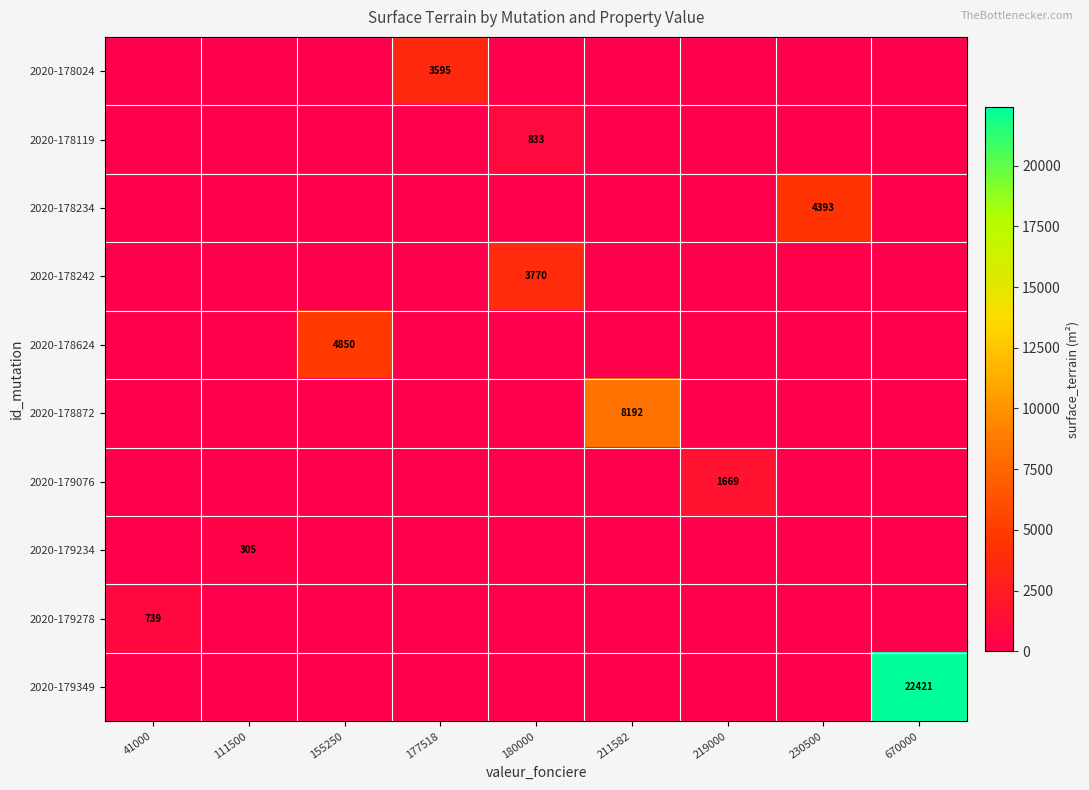

Is it true that 2020-178119 equals 1419 at 180000?

False